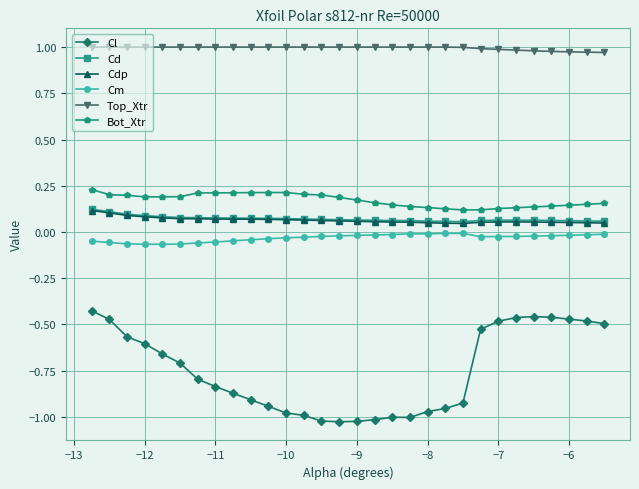

Which series has the largest total across all categories?

Top_Xtr